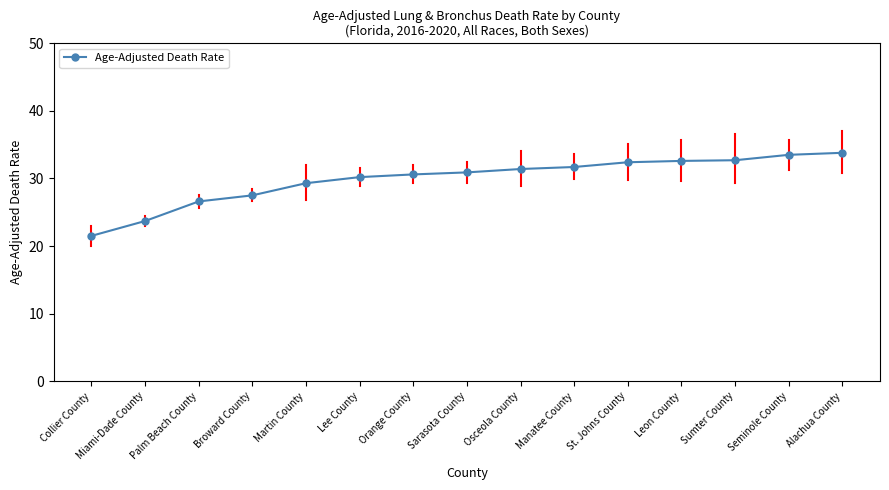

Read the value at Miami-Dade County.

23.7